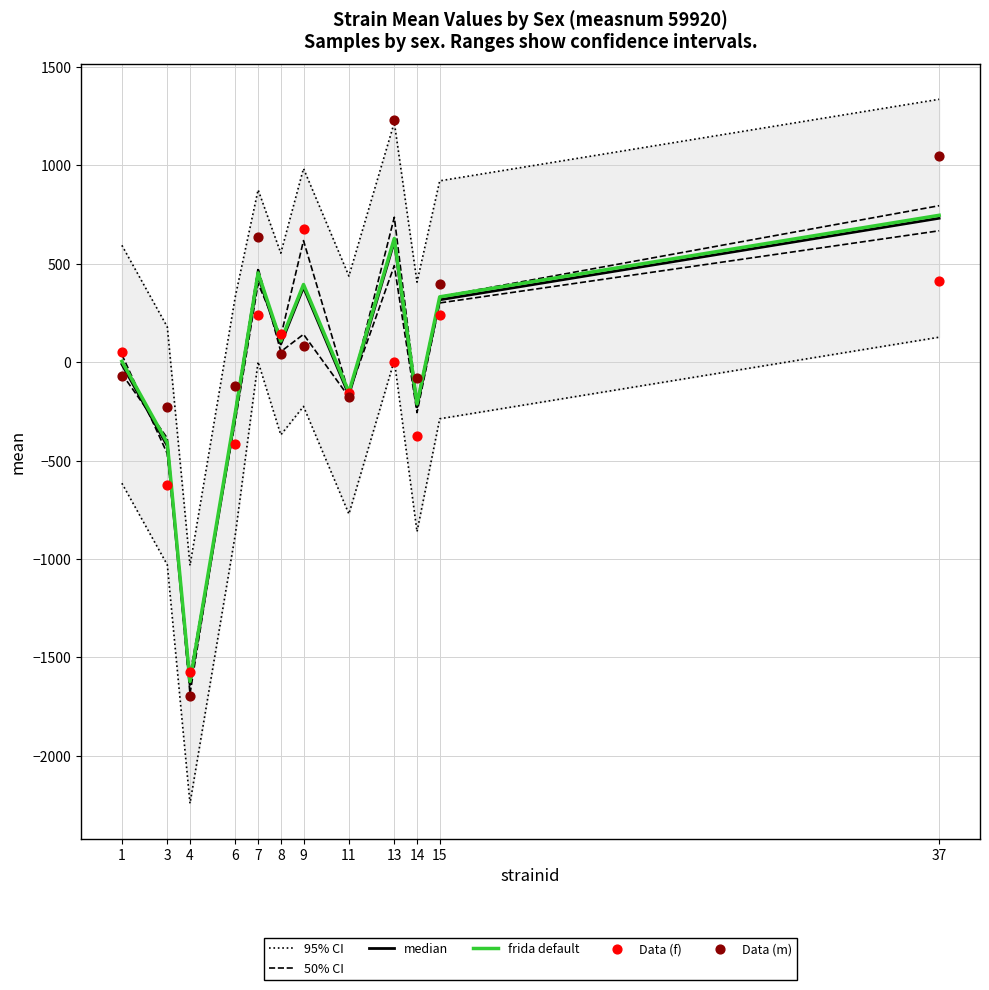

At which category is the sum across all series the highest?

37